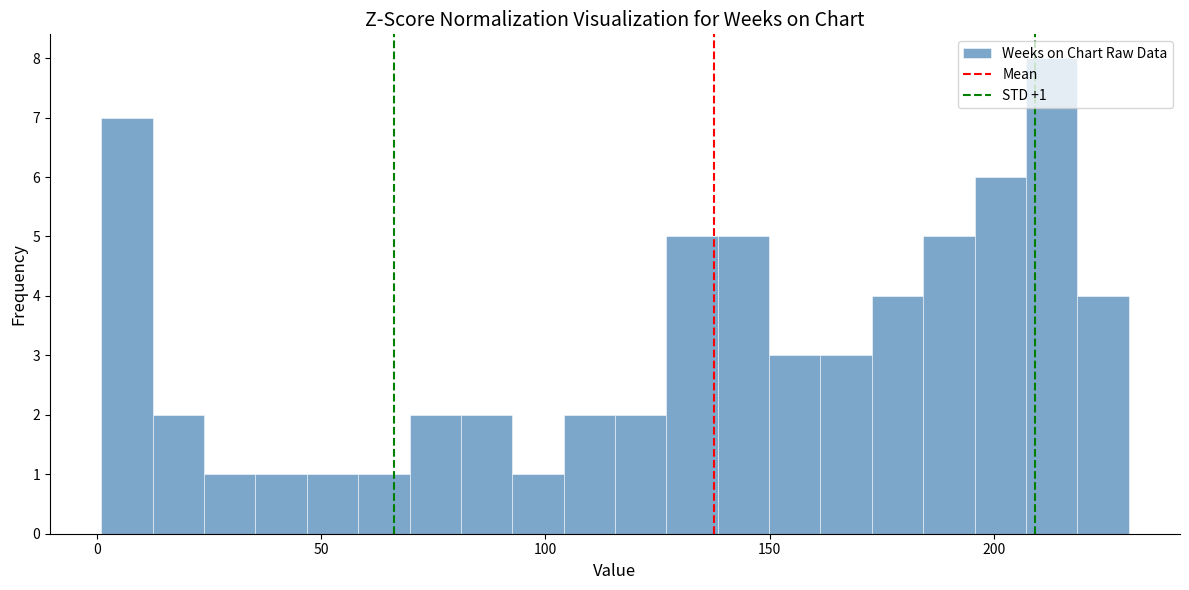

Around what value on the x-axis is the tallest bar? Give the approximate position of its centre, as read against the axis.

215